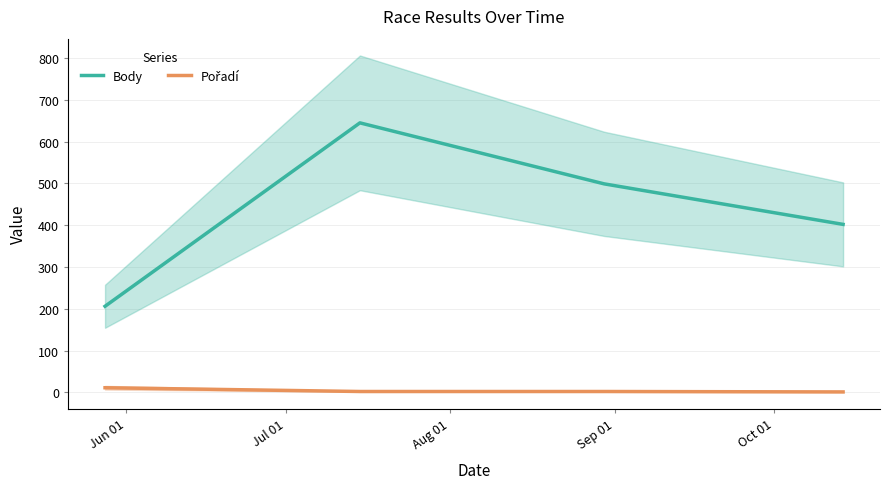

Which category has the highest value in the Body series?

Jul 01